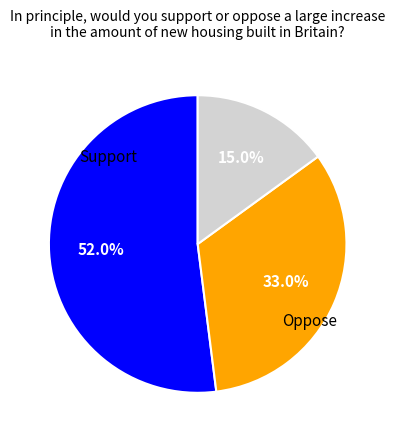

Does any single category account for the majority?

Yes